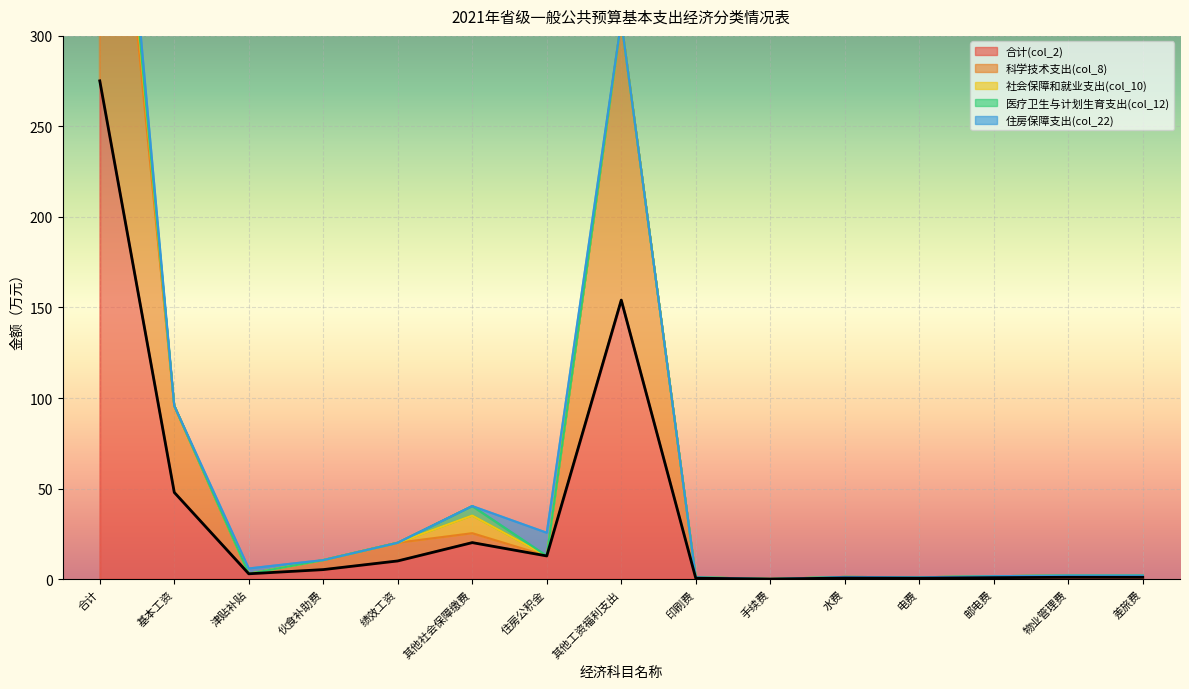

What is the highest value of the 合计(col_2) series?

275.2